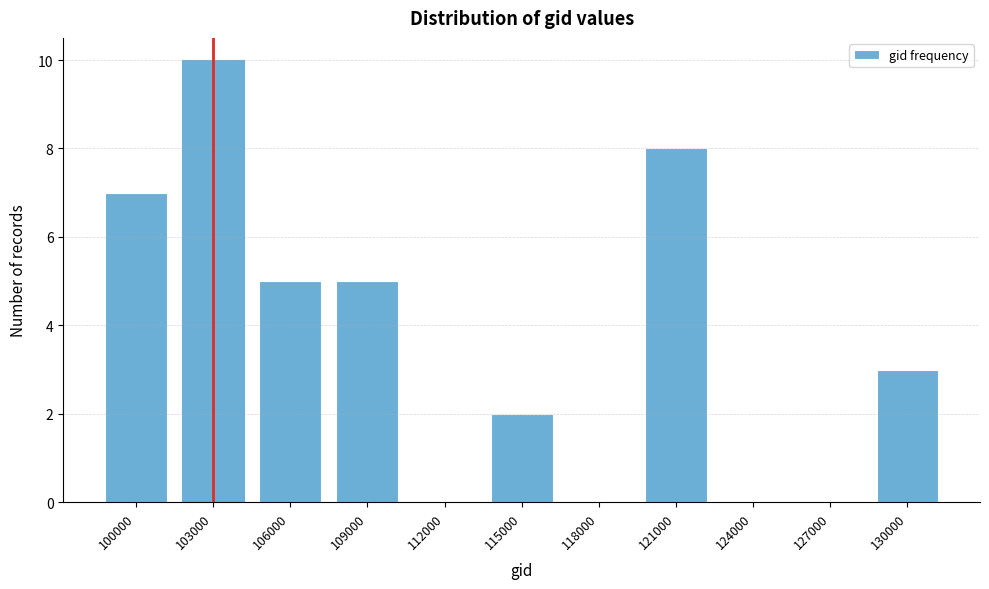

Reading left to right, what are all the values shown in this chart?

100000=7	103000=10	106000=5	109000=5	112000=0	115000=2	118000=0	121000=8	124000=0	127000=0	130000=3